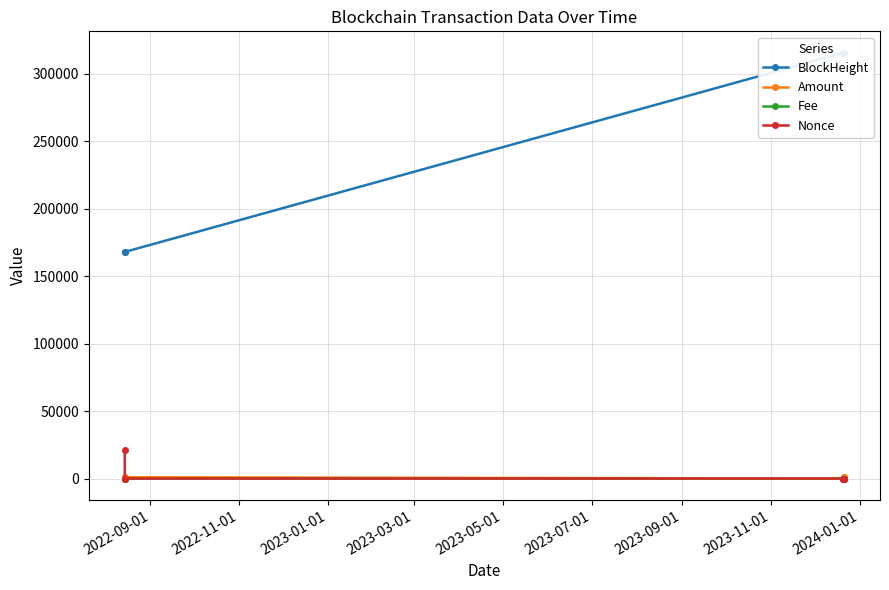

In Amount, how many points are lower than both neighbors (excluding endpoints)?

1